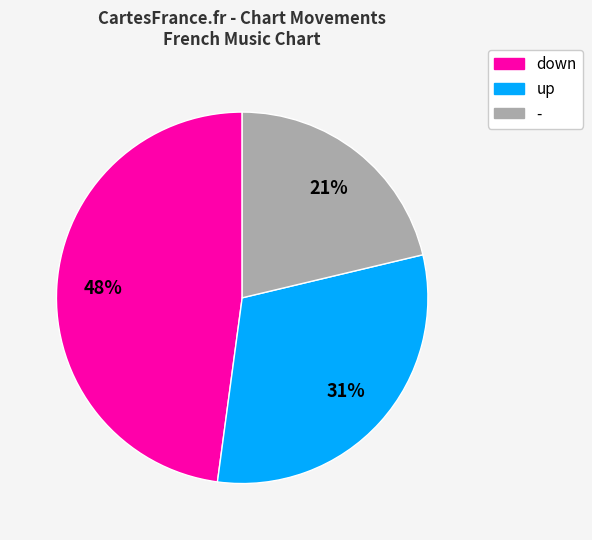

The up slice represents 31% of the pie. True or false?

True